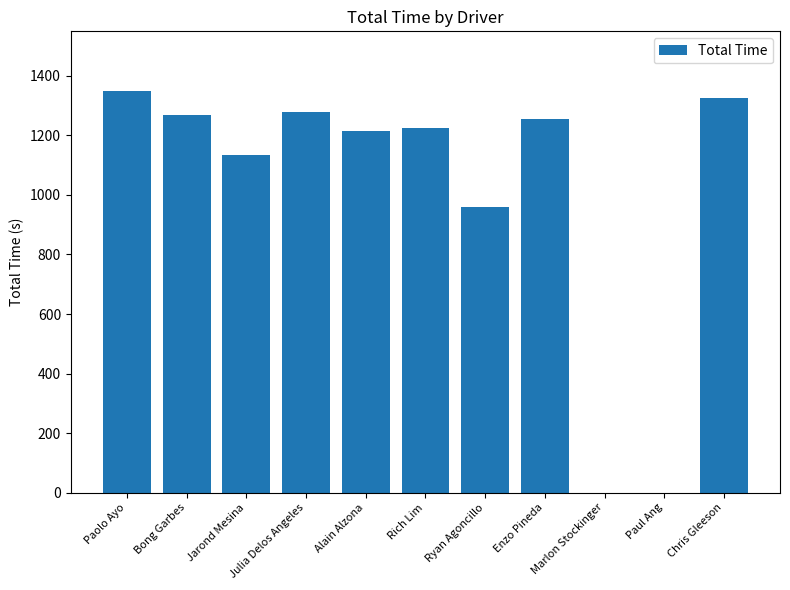

What is the approximate value at Chris Gleeson?

1324.6